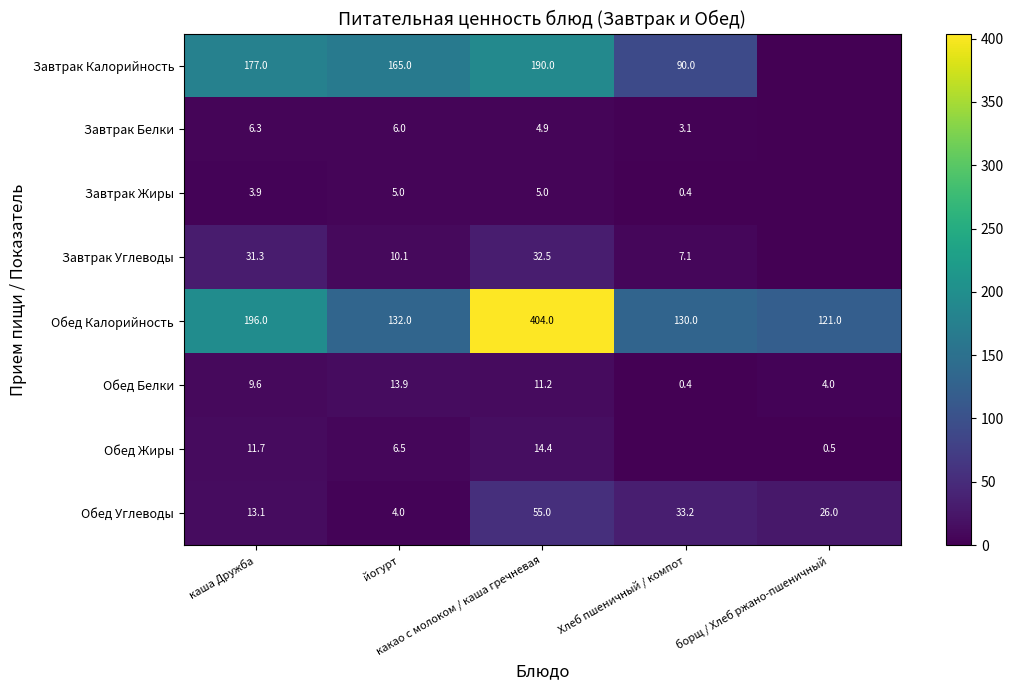

What is the average value of the Обед Калорийность series?

196.6